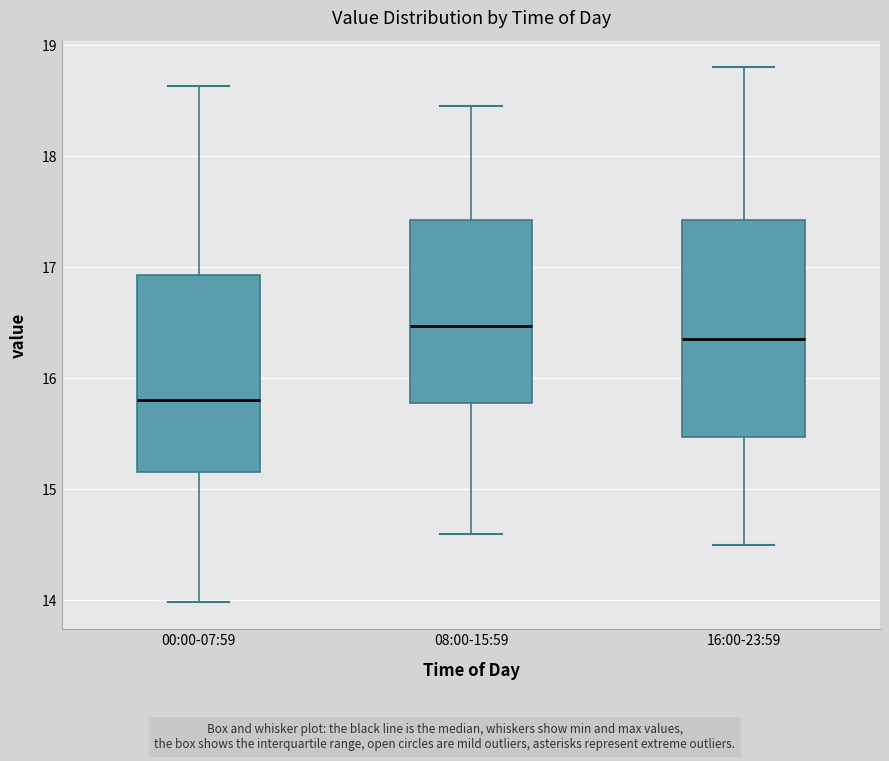

Reading left to right, read every box against the y-axis: the position of its median line, the range the box covers, and the ends of its whiskers. The values are not printed on the chart, so give them approximately, as read against the axis.

00:00-07:59: median 15.8, box 15.2 to 16.9, whiskers 14.0 to 18.6
08:00-15:59: median 16.5, box 15.8 to 17.4, whiskers 14.6 to 18.5
16:00-23:59: median 16.4, box 15.5 to 17.4, whiskers 14.5 to 18.8